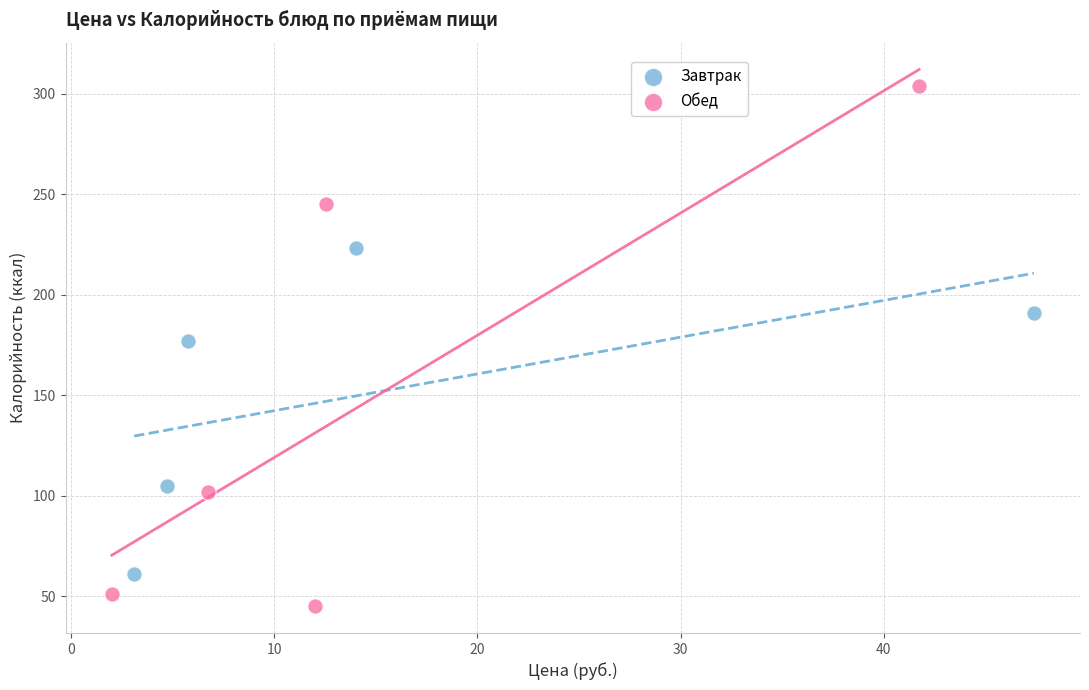

What are all the series names shown in the legend?

Завтрак, Обед